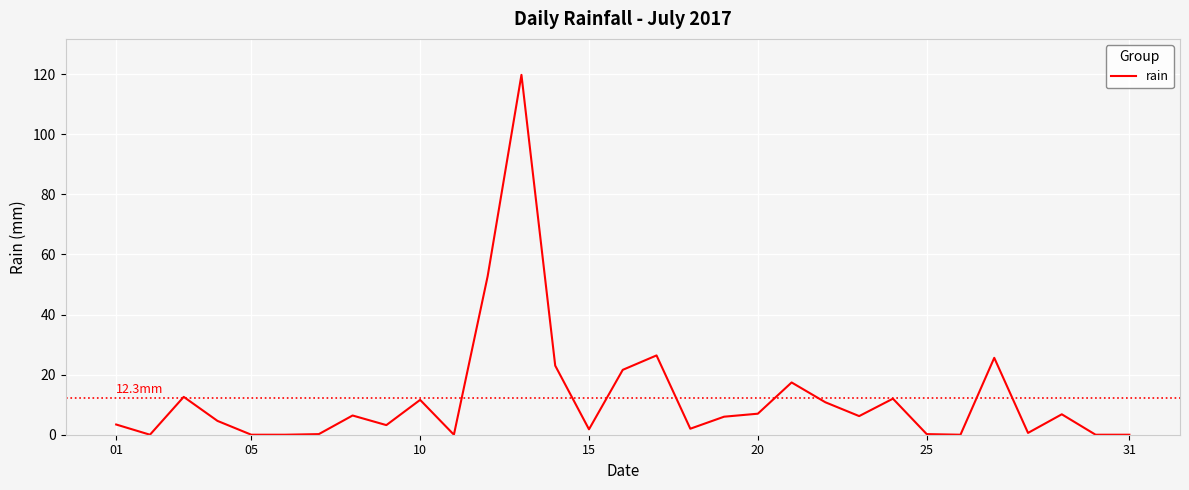

How many values are below 6?

15